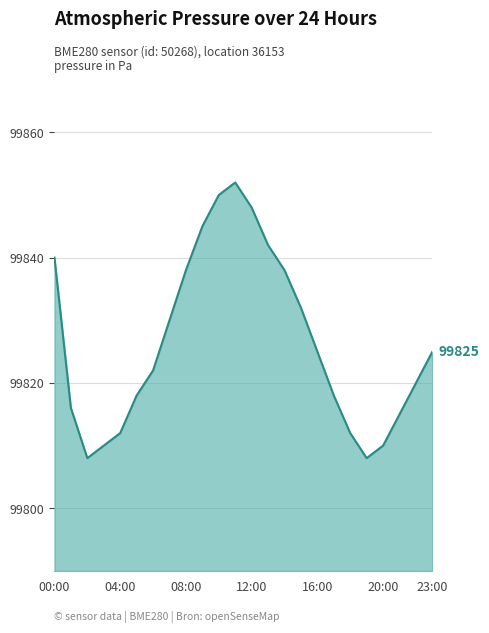

The chart shows a value of 164575 at 08:00. True or false?

False